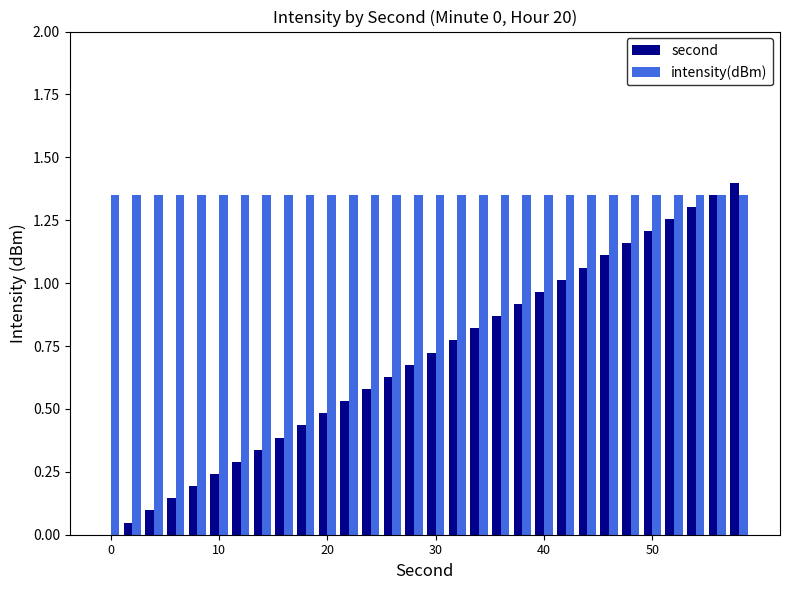

Which series has the largest total across all categories?

intensity(dBm)